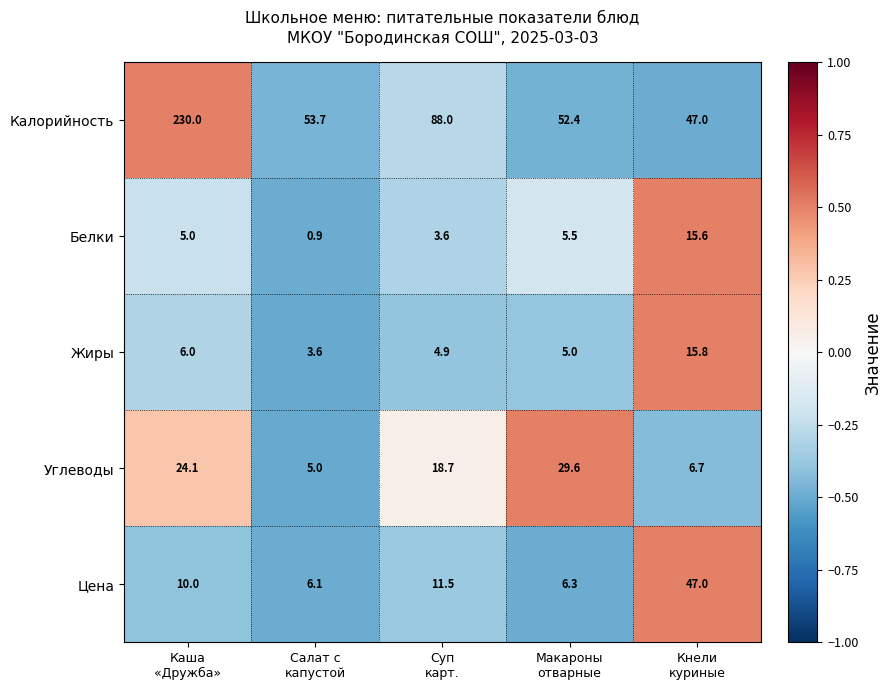

What is the greatest value displayed?

230.0